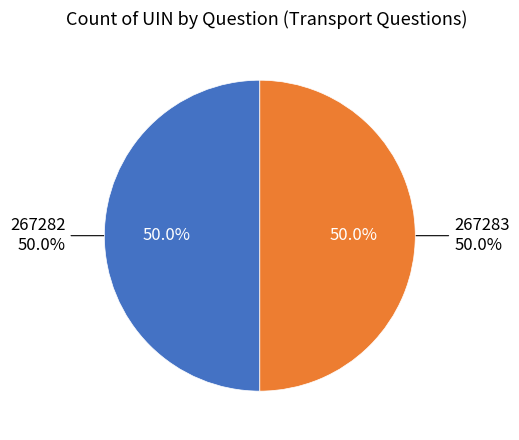

How many slices are in this pie chart?

2